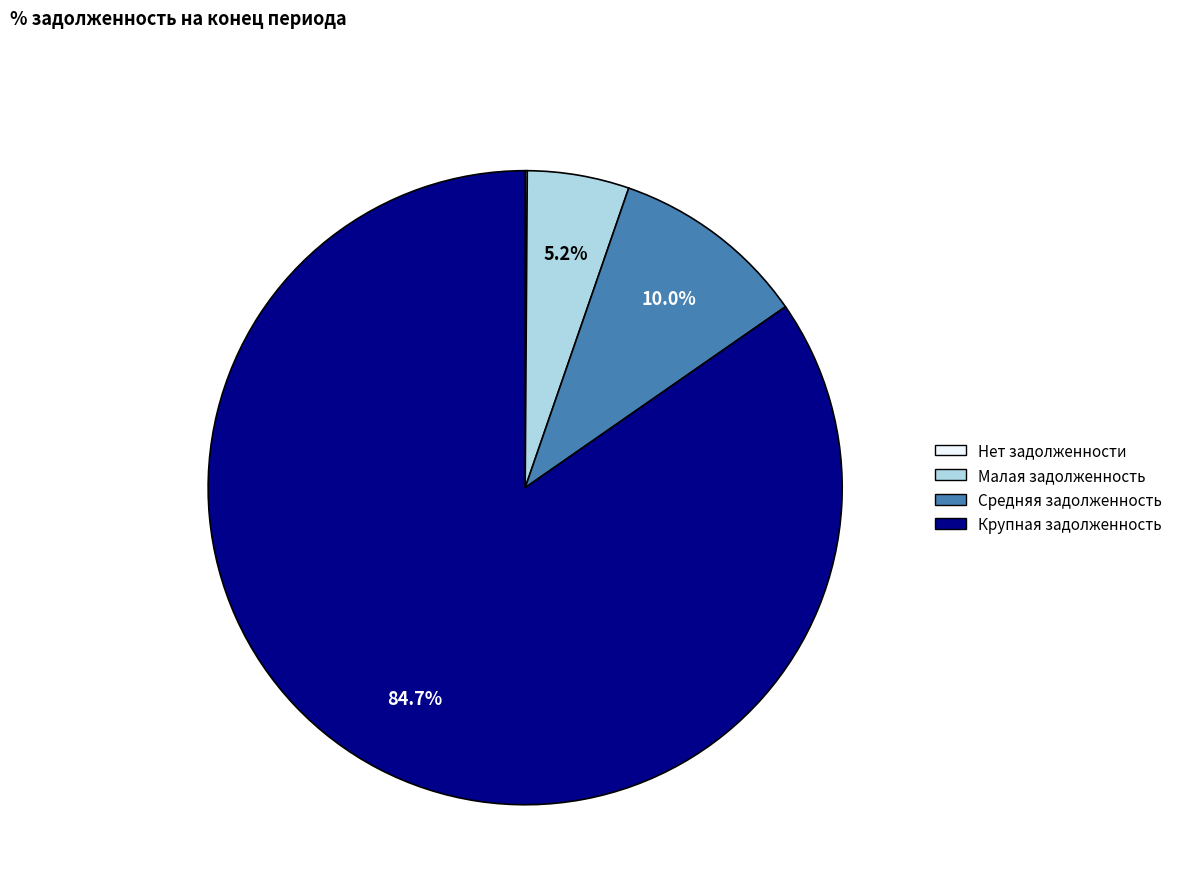

Does any single category account for the majority?

Yes